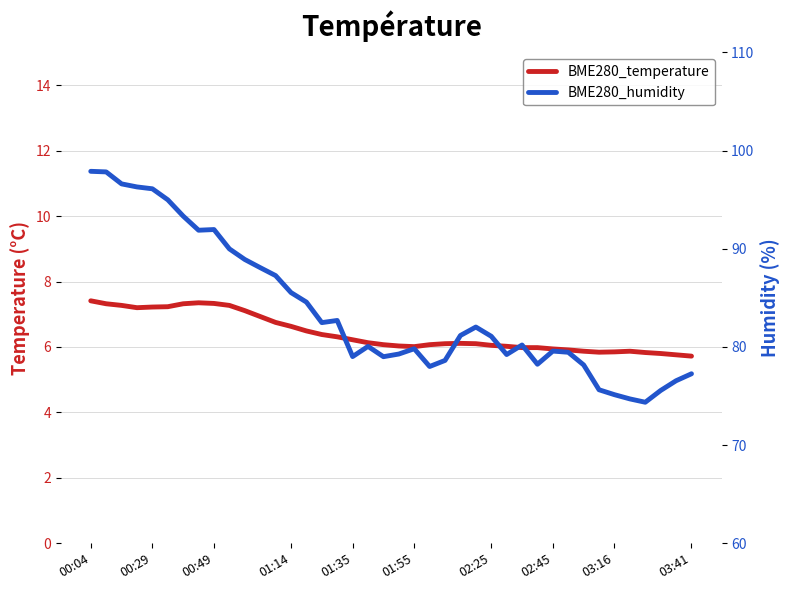

True or false: BME280_temperature has a value of 2.2 at 38.

False